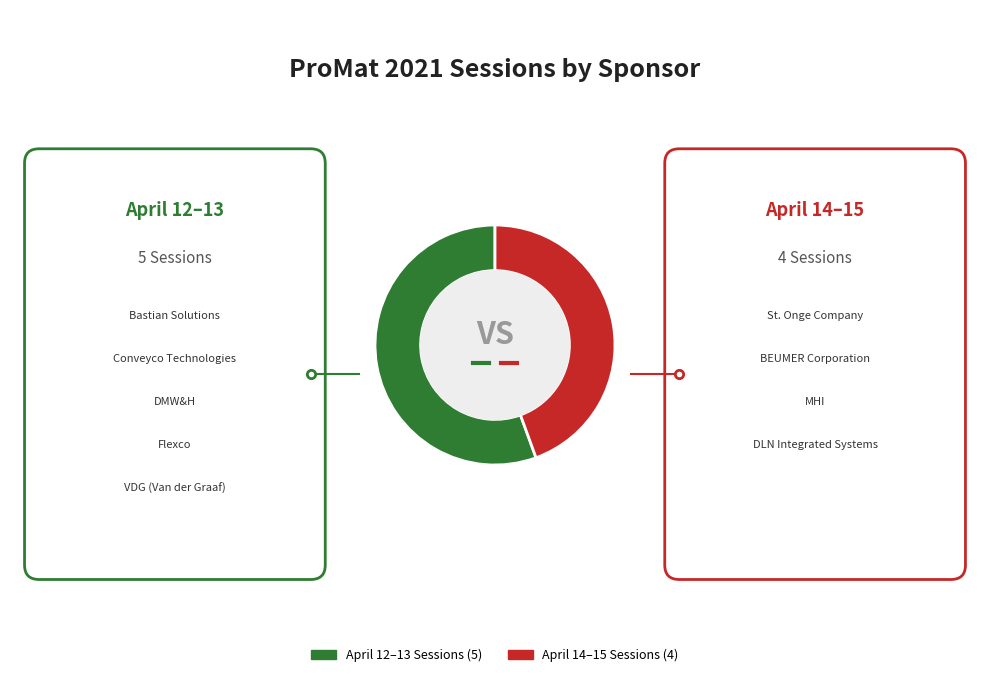

Is there a majority slice in this chart?

Yes